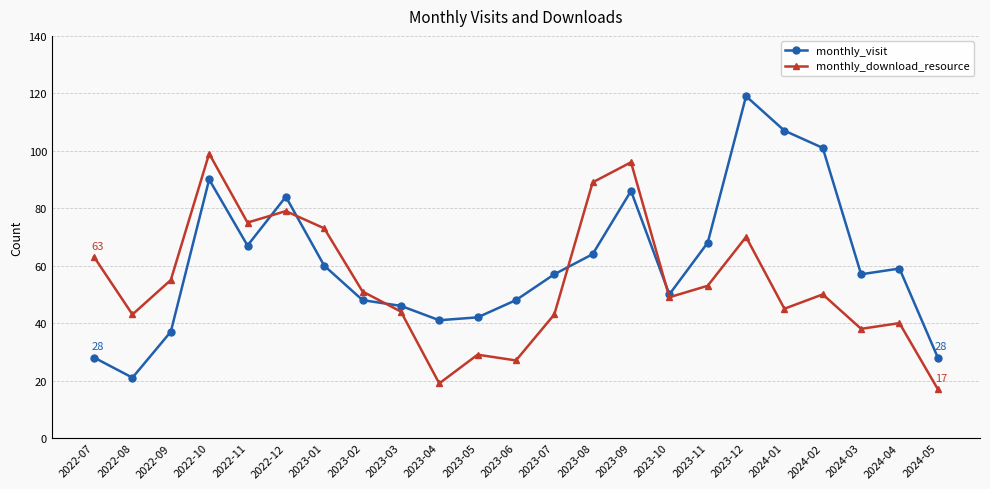

The monthly_visit series shows 60 at 2023-01. True or false?

True